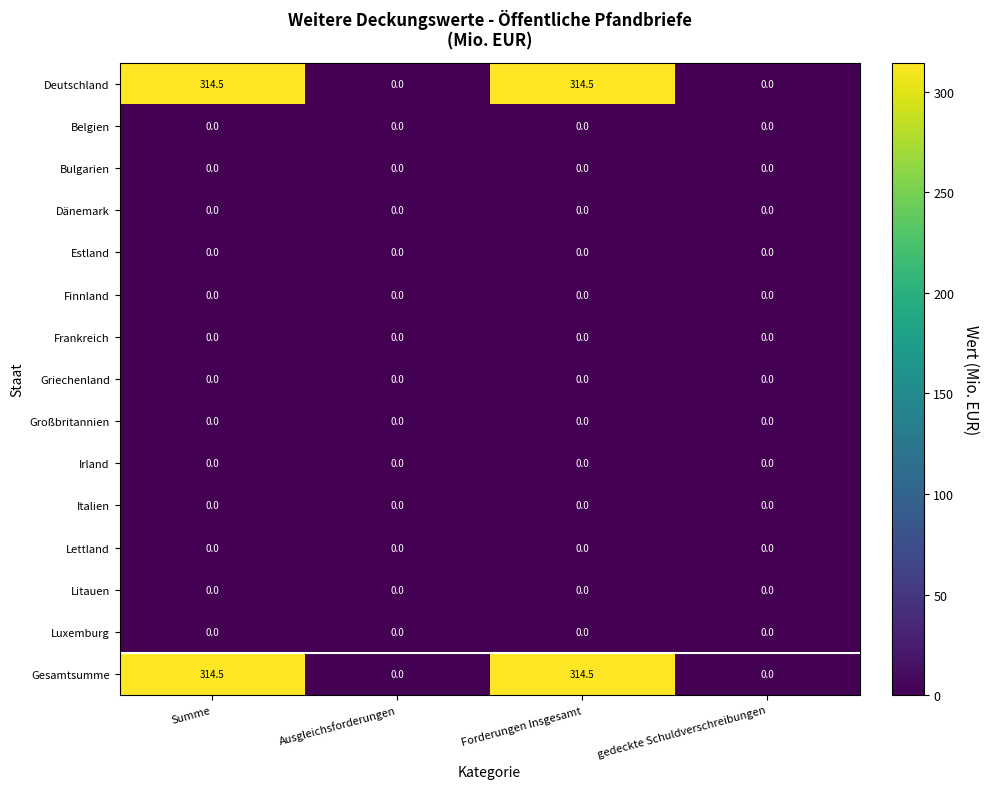

What is the spread (max minus min) of values at Summe?

314.5